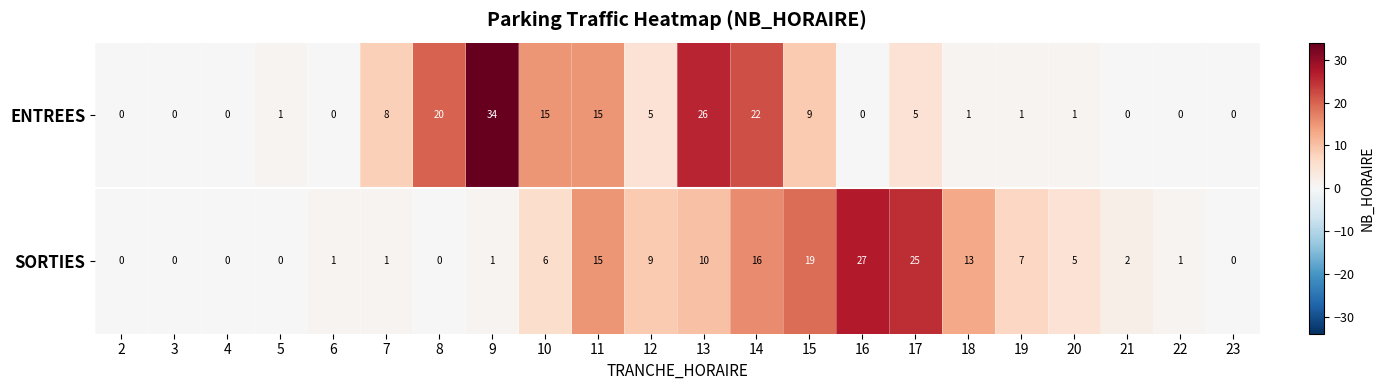

Which series has the widest spread of values?

ENTREES